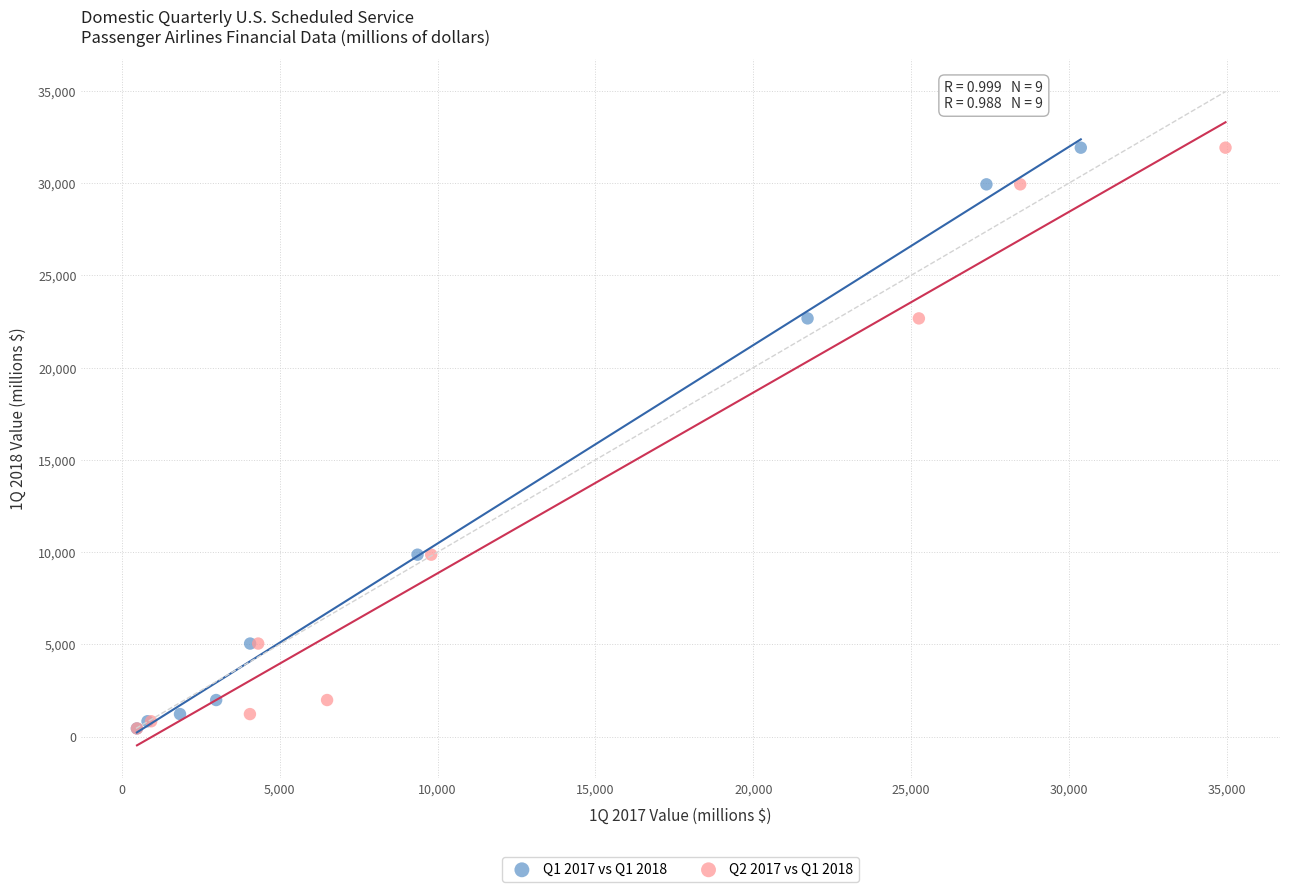

What are all the series names shown in the legend?

Q1 2017 vs Q1 2018, Q2 2017 vs Q1 2018